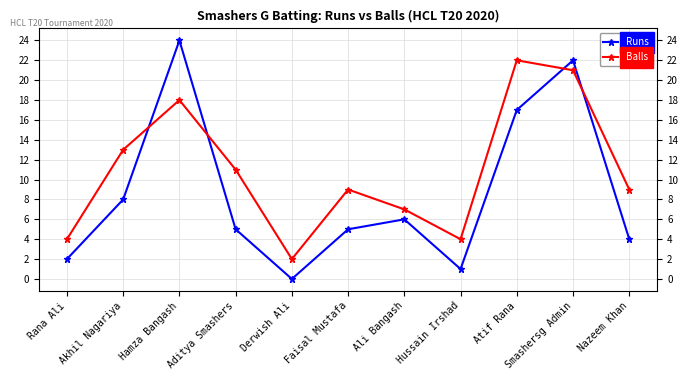

Rank the series by their maximum value, from highest to lowest.

Runs, Balls